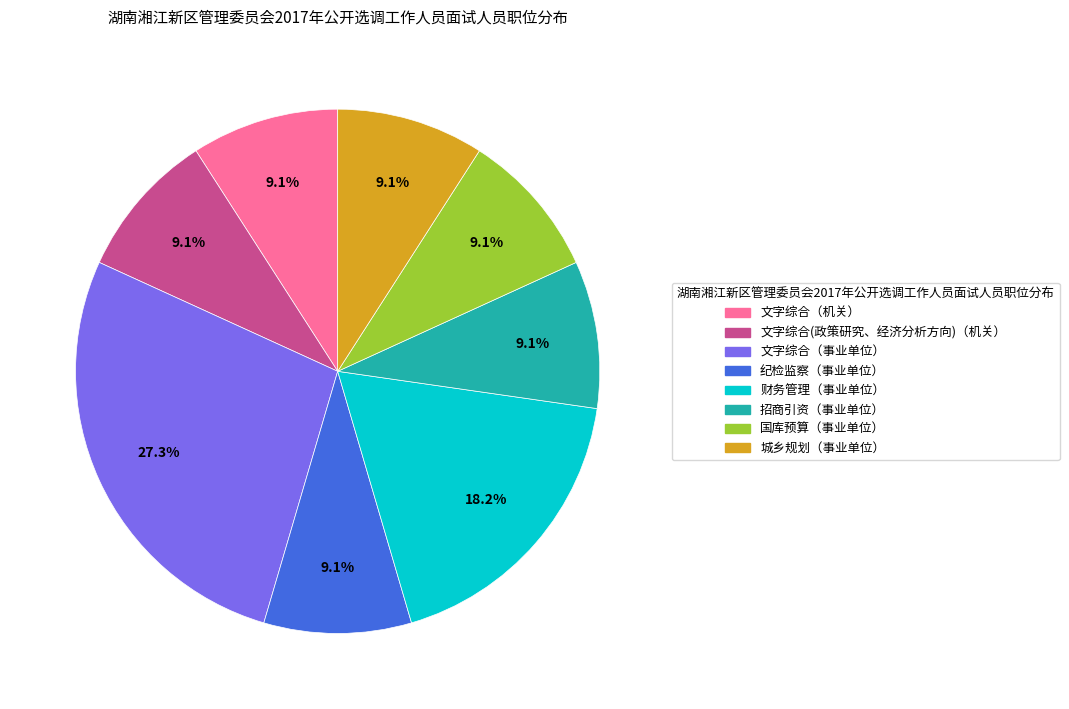

To the nearest percent, what is the combined percentage of 文字综合（机关） and 文字综合(政策研究、经济分析方向)（机关）?

18%